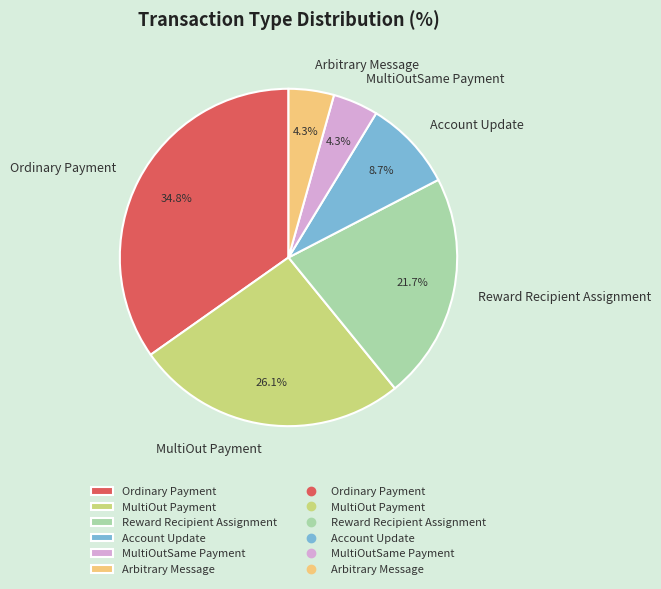

Count the number of slices in the pie.

6